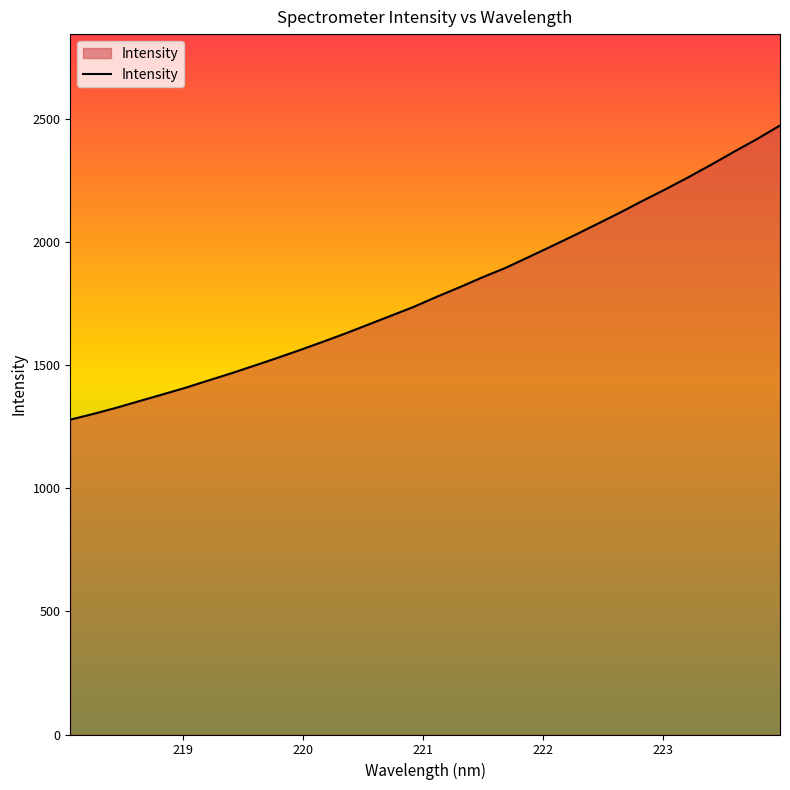

Does the chart display data point markers on the line(s)?

No